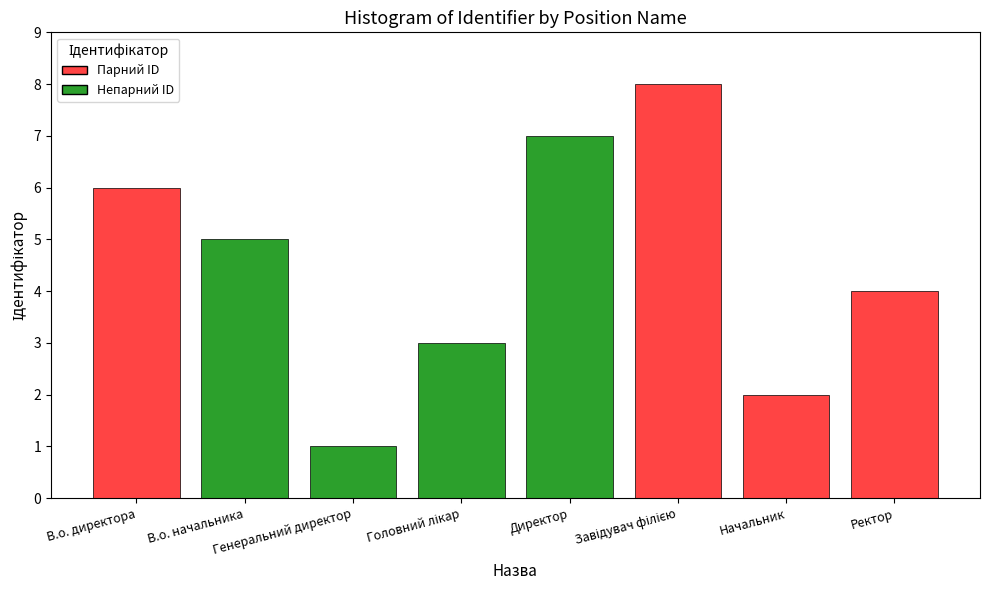

What is the value of the 5th bar from the left?

7